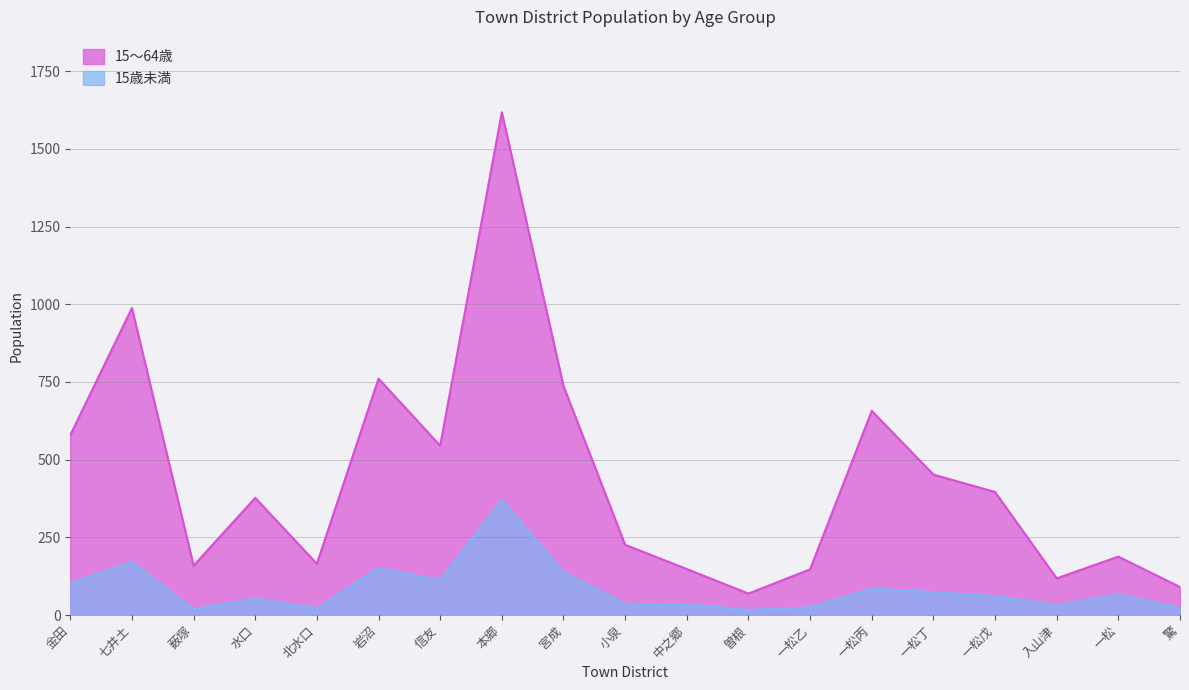

What is the label of the 10th point from the left?

小泉